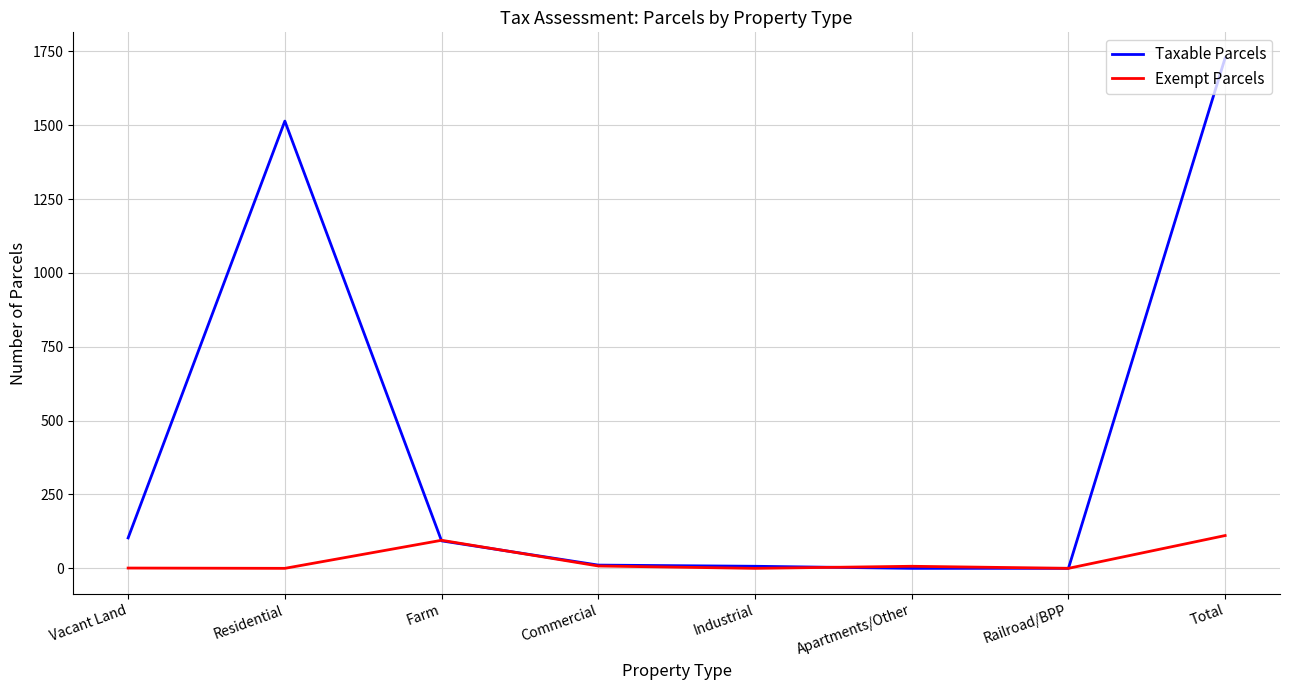

The value of Taxable Parcels at Apartments/Other is 0. True or false?

True